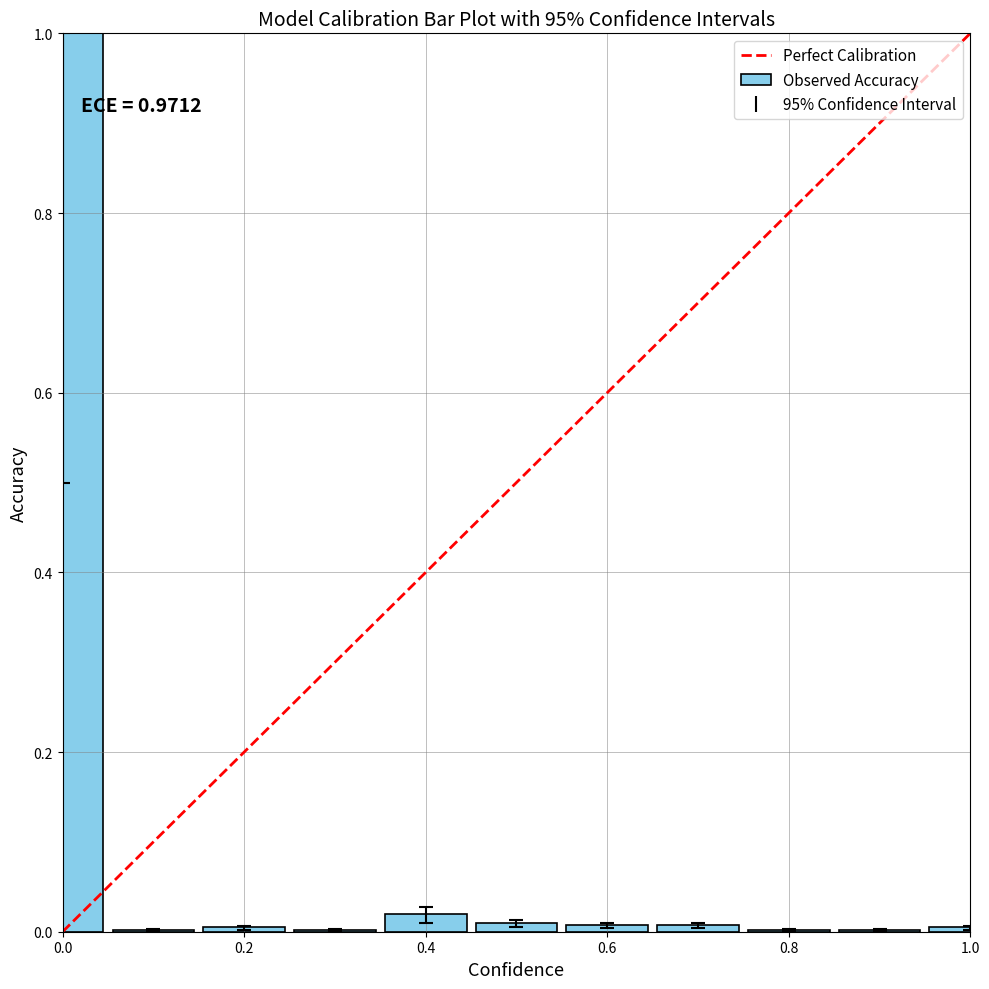

What is the maximum value shown in the chart?

1.0